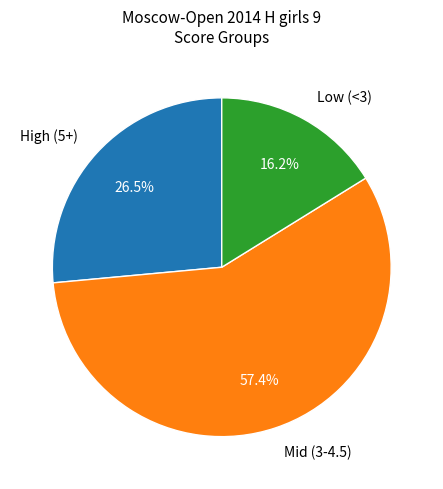

How much of the chart is everything except Low (<3)?

83.8%